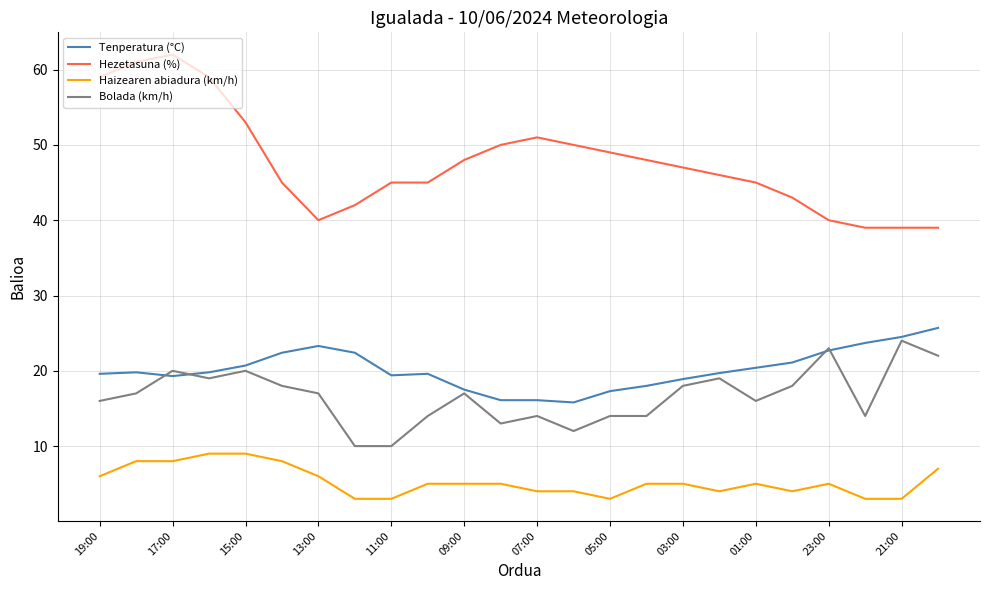

What is the maximum value for Tenperatura (°C)?

25.7